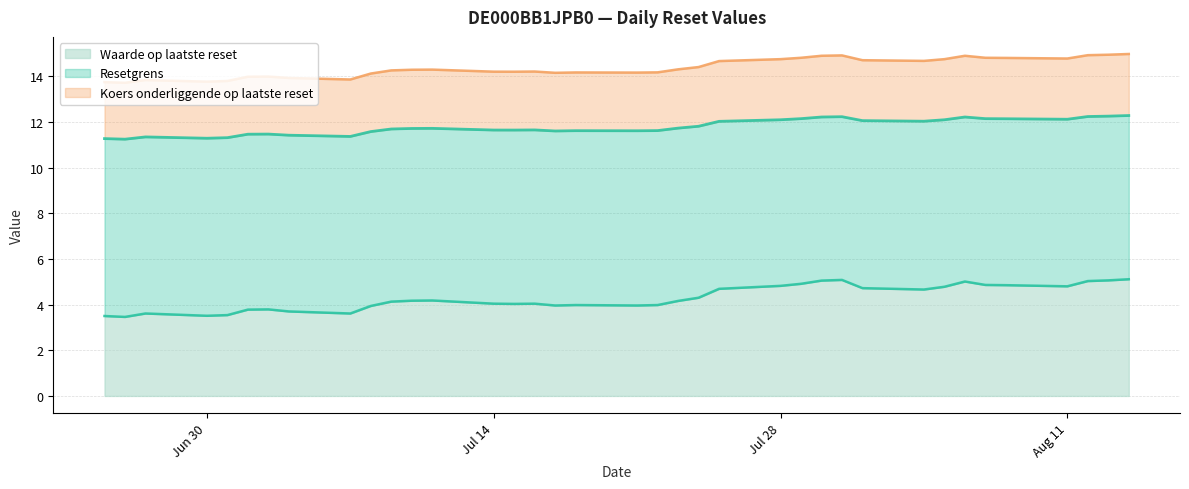

The value of Waarde op laatste reset at Jul 28 is 6.5. True or false?

False